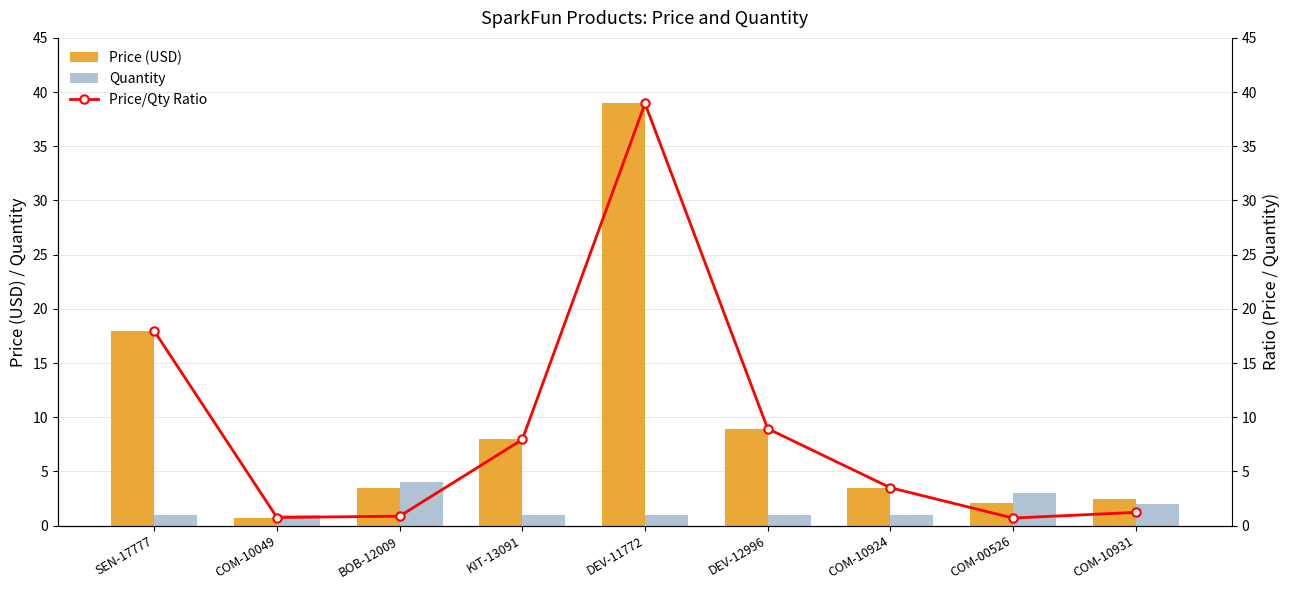

Which series changed the most between BOB-12009 and KIT-13091?

Price/Qty Ratio